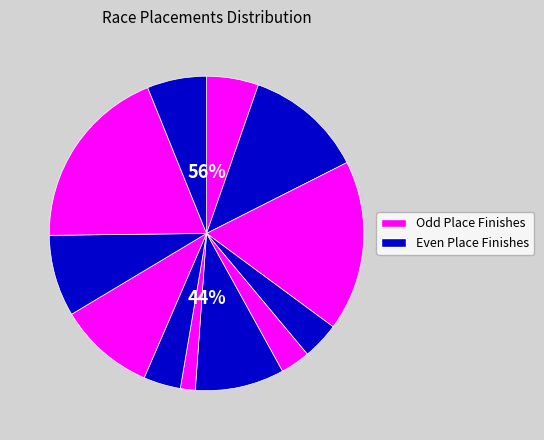

Count the number of slices in the pie.

12